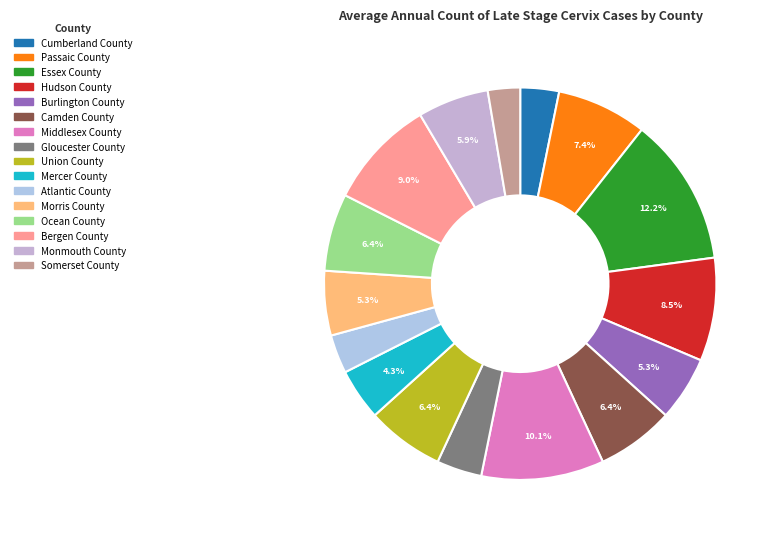

How many slices are in this pie chart?

16